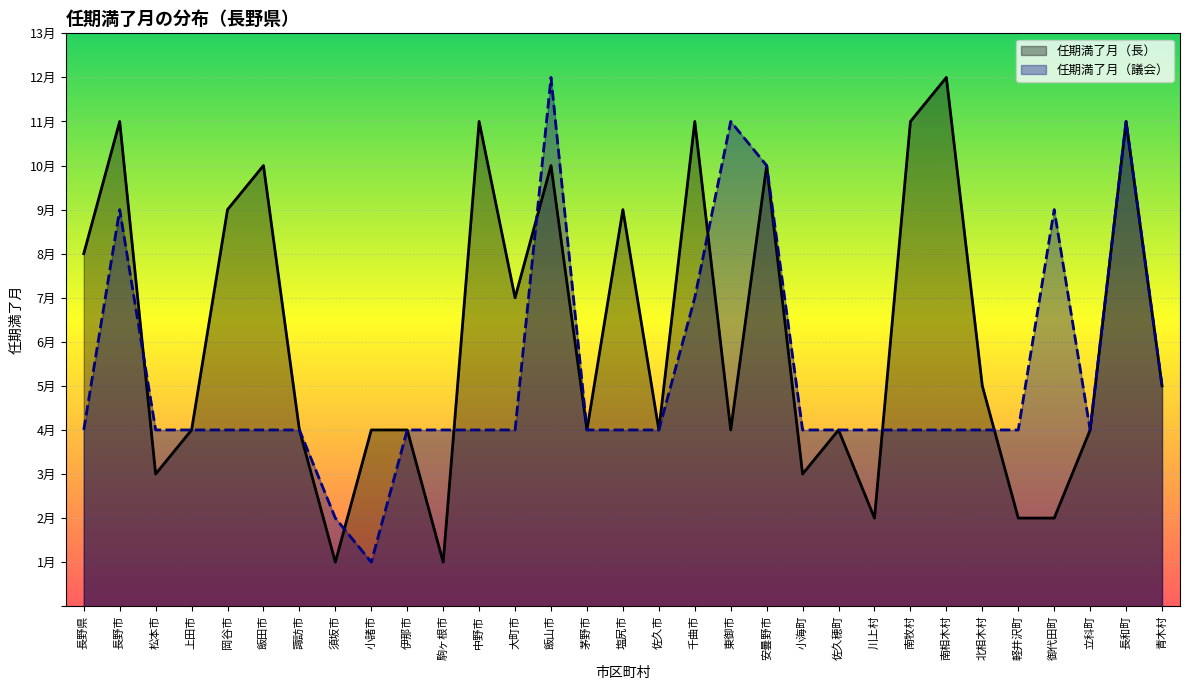

Rank the series at 飯山市 from highest to lowest value.

任期満了月（議会）, 任期満了月（長）